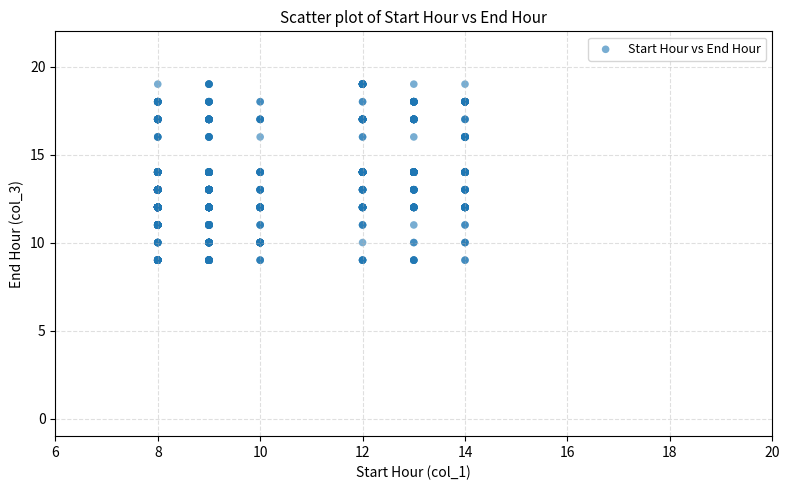

What is the range of X values (max minus min)?

6